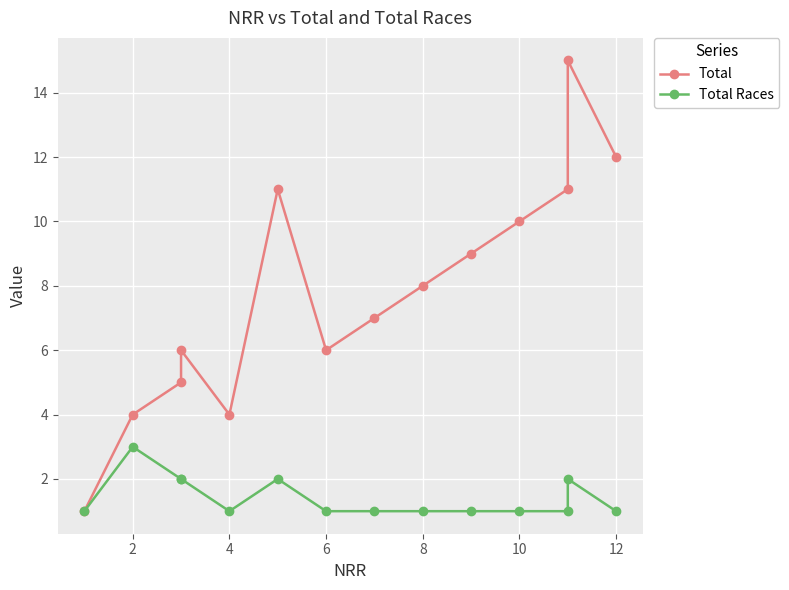

Which series has the largest range (max minus min)?

Total